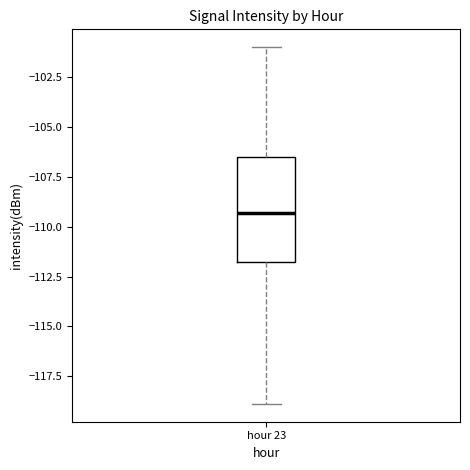

Where does the upper whisker of the box for hour 23 end on the y-axis? The values are not printed on the chart, so give them approximately, as read against the axis.

-101.0